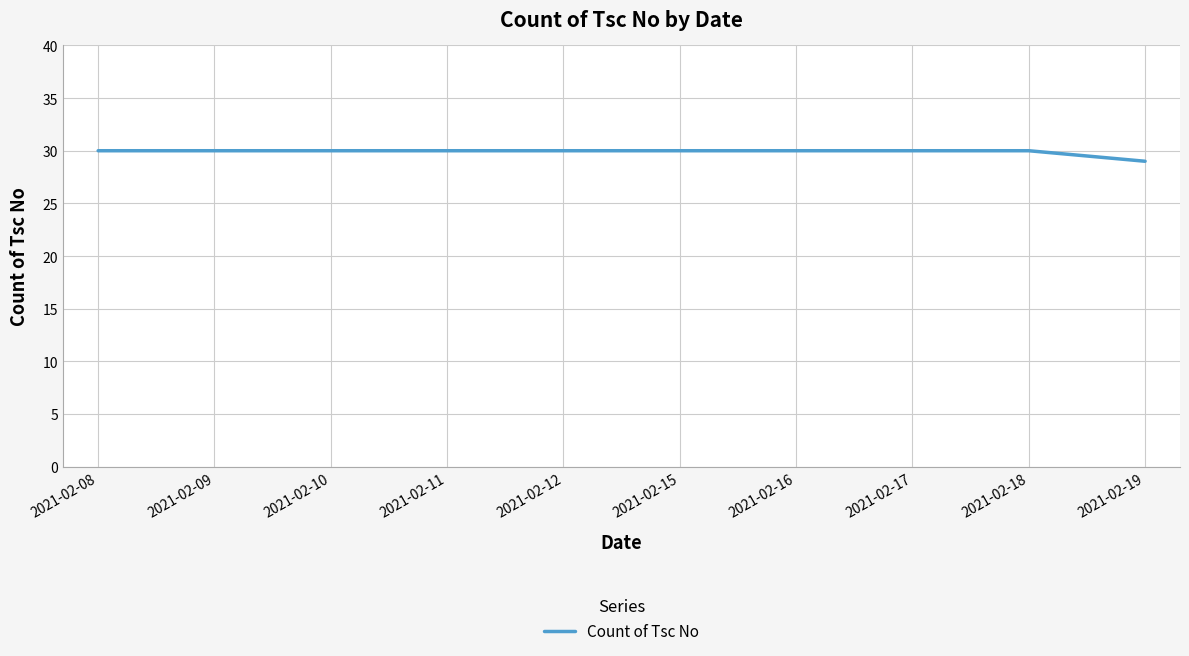

What is the minimum value shown in the chart?

29